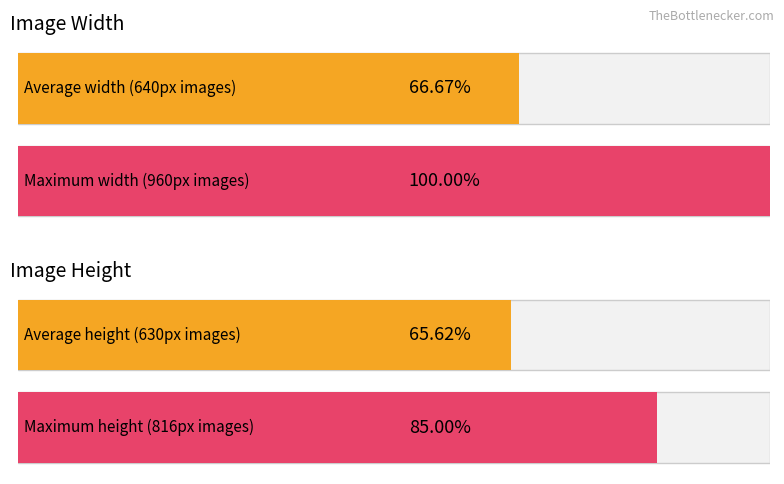

What is the greatest value displayed?

960